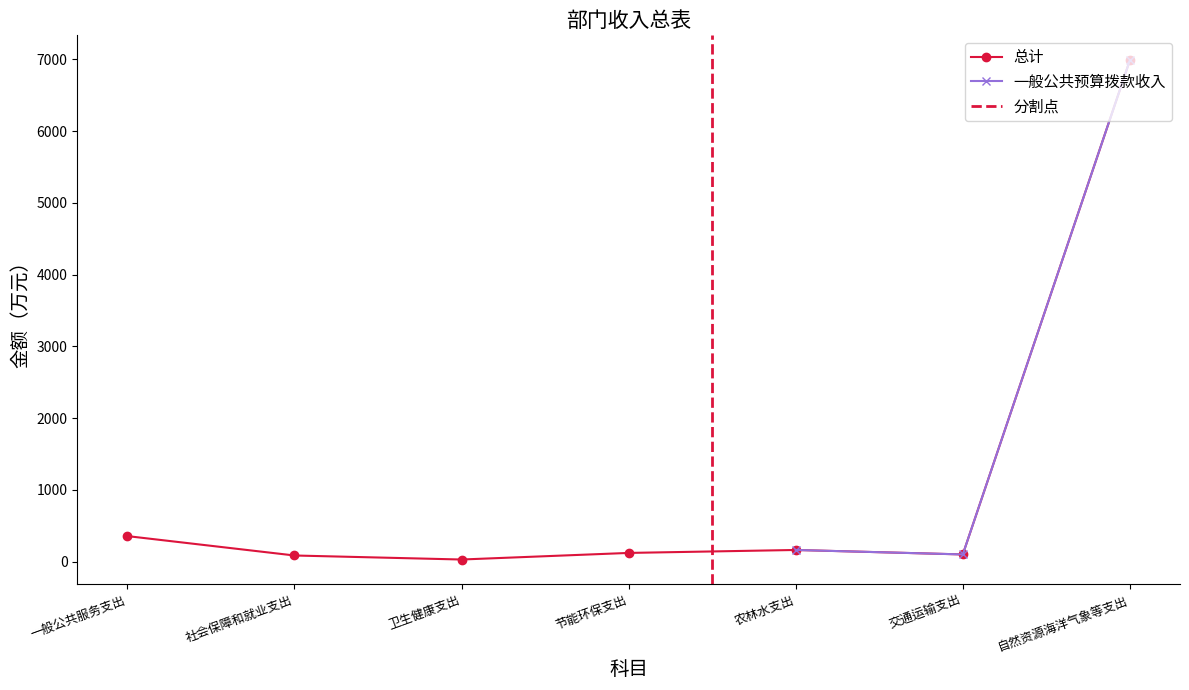

Approximately how many times larger is the value at 交通运输支出 compared to 一般公共服务支出?

0.3